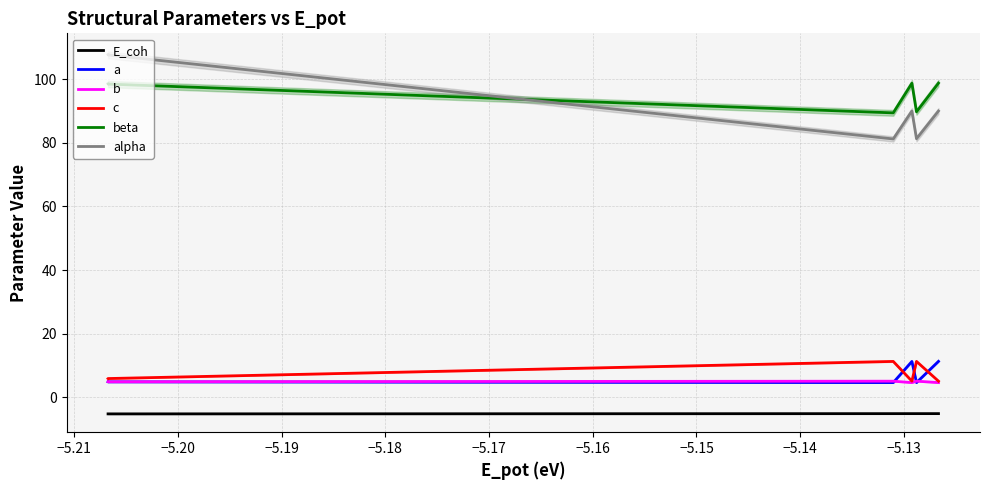

How many interior local peaks does the a series have?

2